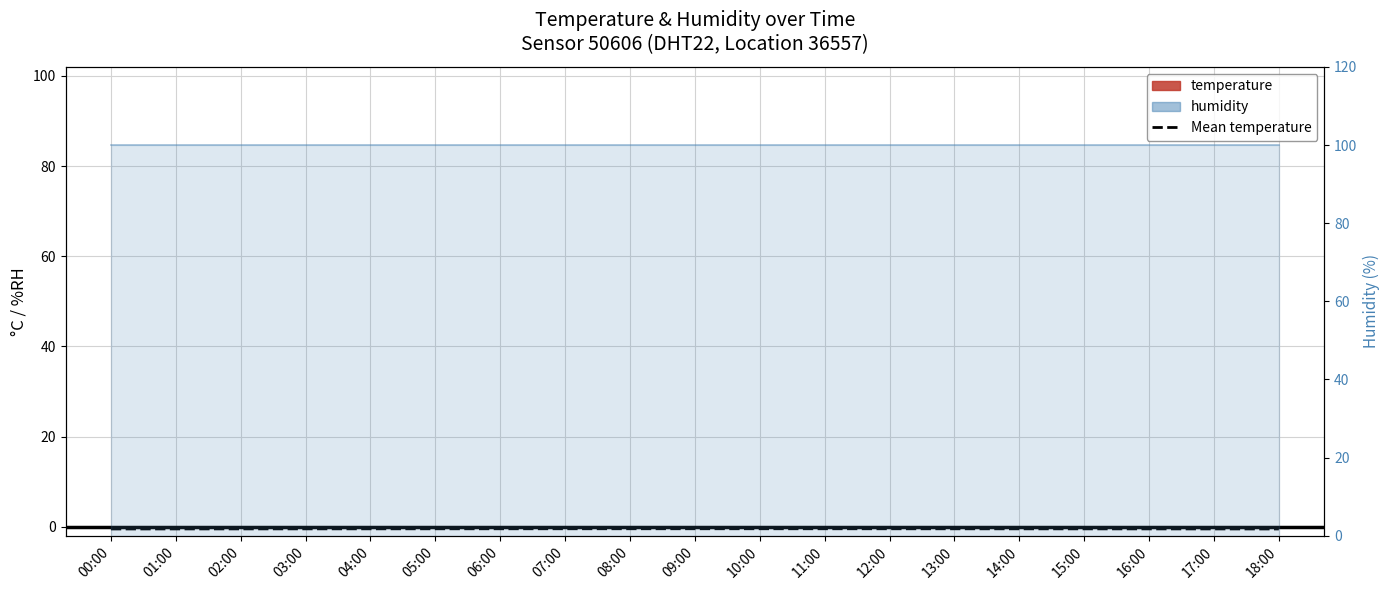

At which category is the sum across all series the highest?

09:00